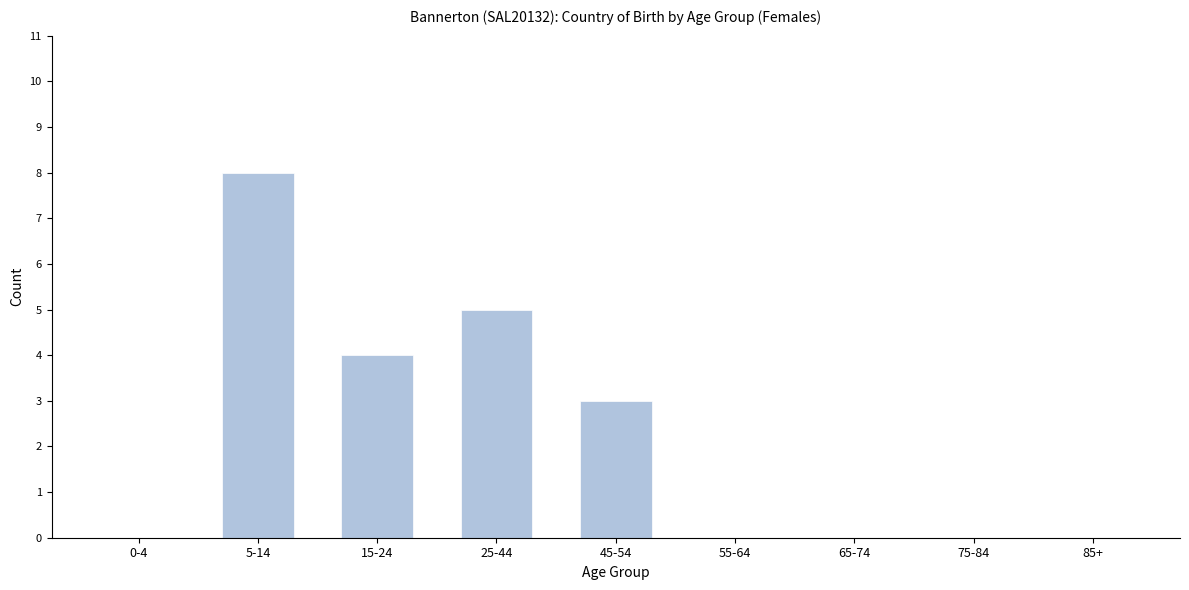

Reading right to left, what are all the values shown in this chart?

85+=0	75-84=0	65-74=0	55-64=0	45-54=3	25-44=5	15-24=4	5-14=8	0-4=0